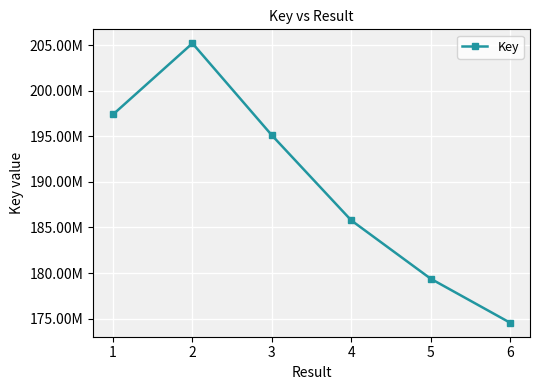

True or false: the data has more than 0 interior local peaks.

True